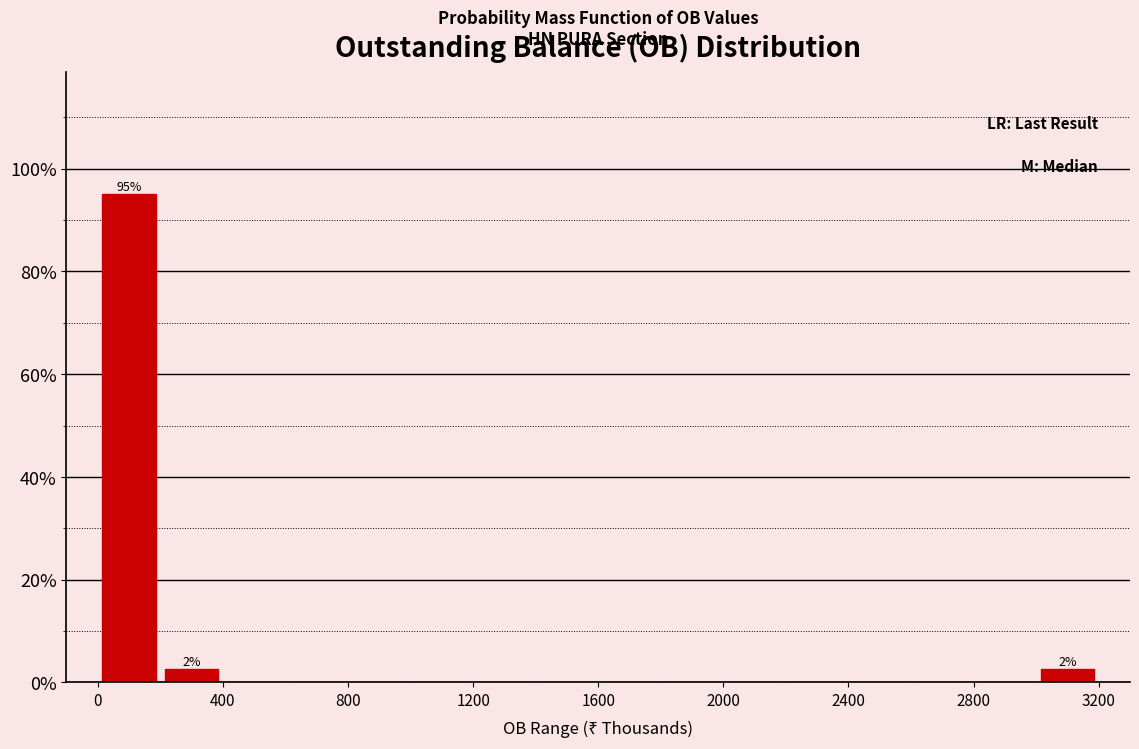

Which range on the x-axis has the tallest bar?

0 to 200